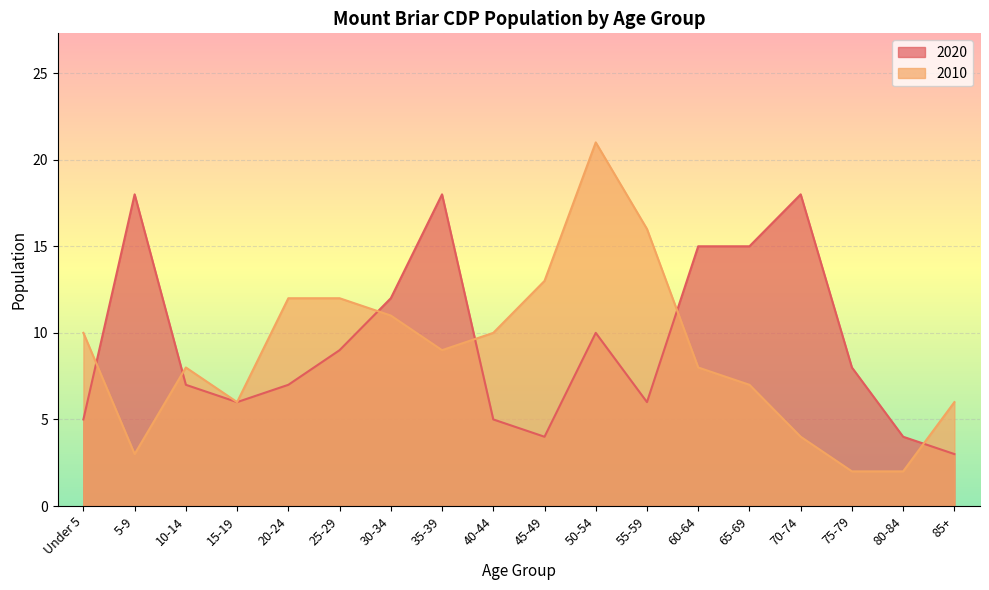

Where is 2020 nearest to the value 10?

50-54